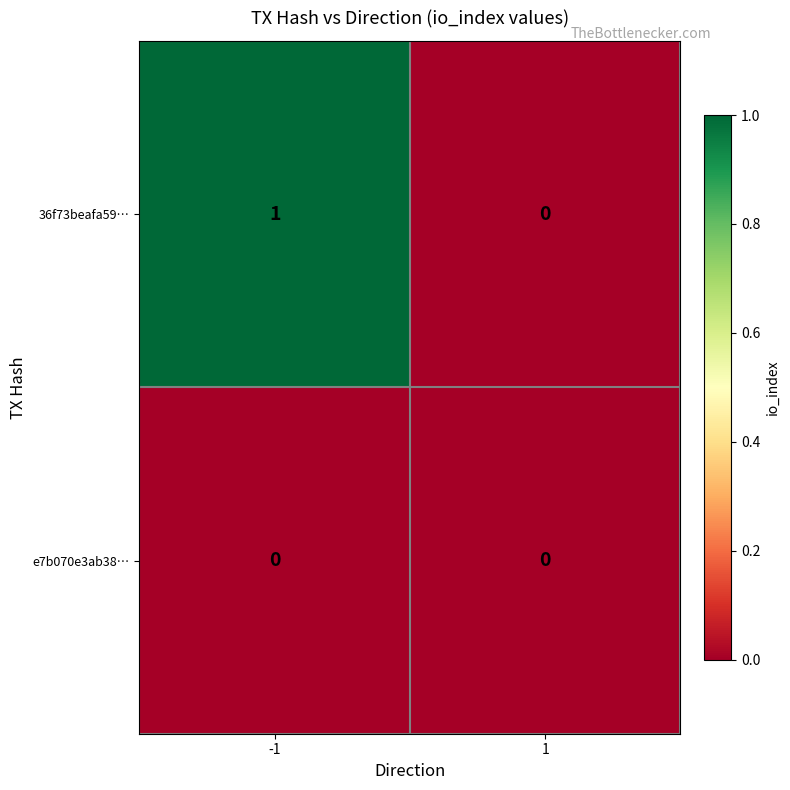

Between -1 and 1, which series saw the biggest shift?

36f73beafa59…